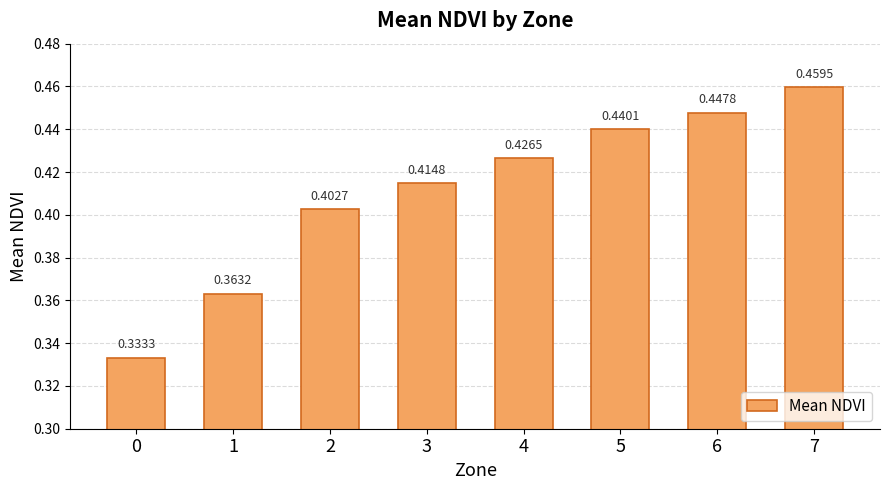

Rank the categories by value from highest to lowest.

7, 6, 5, 4, 3, 2, 1, 0